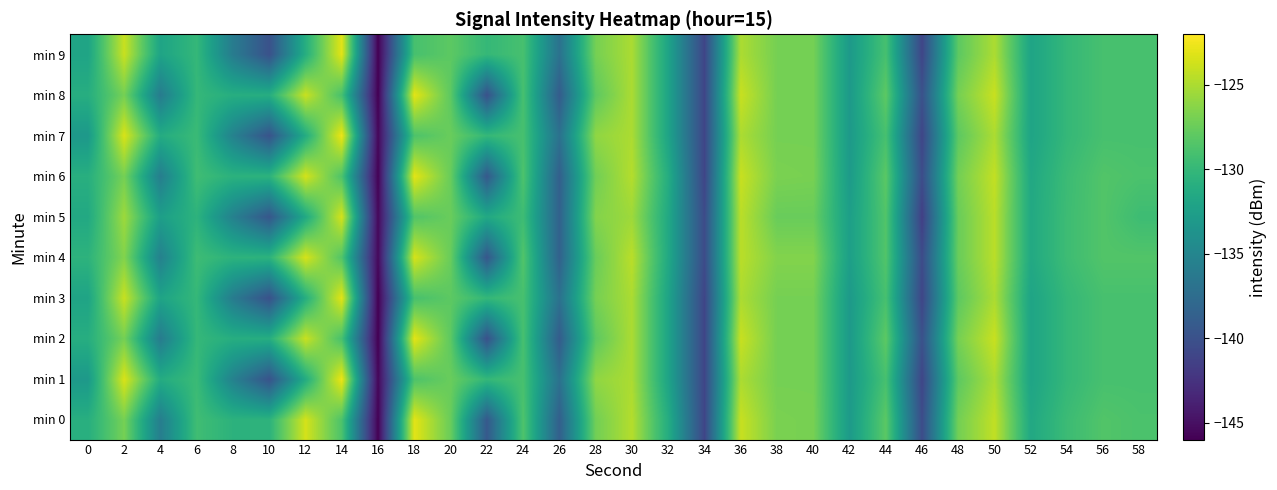

Reading left to right, list all the values displayed in this chart.

min 0: 0=-130.9	2=-127.0	4=-135.8	6=-129.4	8=-130.6	10=-130.5	12=-123.6	14=-128.7	16=-145.9	18=-123.0	20=-127.5	22=-139.3	24=-128.7	26=-138.7	28=-127.2	30=-124.7	32=-131.1	34=-141.0	36=-124.0	38=-126.8	40=-126.9	42=-132.9	44=-128.1	46=-140.4	48=-127.1	50=-124.2	52=-131.6	54=-129.6	56=-128.5	58=-128.8
min 1: 0=-133.1	2=-123.4	4=-131.2	6=-129.7	8=-135.4	10=-139.8	12=-131.2	14=-122.6	16=-145.6	18=-128.7	20=-127.5	22=-130.0	24=-129.0	26=-137.0	28=-126.0	30=-125.0	32=-132.0	34=-141.0	36=-125.0	38=-127.0	40=-127.0	42=-133.0	44=-129.0	46=-141.0	48=-128.0	50=-125.0	52=-132.0	54=-130.0	56=-129.0	58=-129.0
min 2: 0=-131.0	2=-127.0	4=-136.0	6=-130.0	8=-131.0	10=-131.0	12=-124.0	14=-129.0	16=-146.0	18=-123.0	20=-128.0	22=-140.0	24=-129.0	26=-139.0	28=-128.0	30=-125.0	32=-132.0	34=-141.0	36=-124.0	38=-127.0	40=-127.0	42=-133.0	44=-128.0	46=-140.0	48=-127.0	50=-124.0	52=-132.0	54=-130.0	56=-129.0	58=-129.0
min 3: 0=-132.0	2=-124.0	4=-132.0	6=-130.0	8=-136.0	10=-140.0	12=-131.0	14=-123.0	16=-146.0	18=-129.0	20=-128.0	22=-130.0	24=-129.0	26=-137.0	28=-127.0	30=-125.0	32=-132.0	34=-141.0	36=-125.0	38=-127.0	40=-127.0	42=-133.0	44=-129.0	46=-141.0	48=-128.0	50=-125.0	52=-132.0	54=-130.0	56=-129.0	58=-129.0
min 4: 0=-130.5	2=-126.5	4=-135.5	6=-129.5	8=-130.5	10=-130.5	12=-123.5	14=-128.5	16=-145.5	18=-123.5	20=-127.5	22=-139.5	24=-128.5	26=-138.5	28=-127.5	30=-124.5	32=-131.5	34=-140.5	36=-124.5	38=-126.5	40=-126.5	42=-132.5	44=-128.5	46=-140.5	48=-127.5	50=-124.5	52=-131.5	54=-129.5	56=-128.5	58=-128.5
min 5: 0=-131.5	2=-125.5	4=-132.5	6=-130.5	8=-135.5	10=-139.5	12=-131.5	14=-123.5	16=-145.5	18=-128.5	20=-127.5	22=-131.5	24=-129.5	26=-138.5	28=-126.5	30=-125.5	32=-131.5	34=-140.5	36=-124.5	38=-127.5	40=-127.5	42=-132.5	44=-128.5	46=-141.5	48=-127.5	50=-124.5	52=-131.5	54=-129.5	56=-128.5	58=-129.5
min 6: 0=-130.9	2=-127.0	4=-135.8	6=-129.4	8=-130.6	10=-130.5	12=-123.6	14=-128.7	16=-145.9	18=-123.0	20=-127.5	22=-139.3	24=-128.7	26=-138.7	28=-127.2	30=-124.7	32=-131.1	34=-141.0	36=-124.0	38=-126.8	40=-126.9	42=-132.9	44=-128.1	46=-140.4	48=-127.1	50=-124.2	52=-131.6	54=-129.6	56=-128.5	58=-128.8
min 7: 0=-133.1	2=-123.4	4=-131.2	6=-129.7	8=-135.4	10=-139.8	12=-131.2	14=-122.6	16=-145.6	18=-128.7	20=-127.5	22=-130.0	24=-129.0	26=-137.0	28=-126.0	30=-125.0	32=-132.0	34=-141.0	36=-125.0	38=-127.0	40=-127.0	42=-133.0	44=-129.0	46=-141.0	48=-128.0	50=-125.0	52=-132.0	54=-130.0	56=-129.0	58=-129.0
min 8: 0=-131.0	2=-127.0	4=-136.0	6=-130.0	8=-131.0	10=-131.0	12=-124.0	14=-129.0	16=-146.0	18=-123.0	20=-128.0	22=-140.0	24=-129.0	26=-139.0	28=-128.0	30=-125.0	32=-132.0	34=-141.0	36=-124.0	38=-127.0	40=-127.0	42=-133.0	44=-128.0	46=-140.0	48=-127.0	50=-124.0	52=-132.0	54=-130.0	56=-129.0	58=-129.0
min 9: 0=-132.0	2=-124.0	4=-132.0	6=-130.0	8=-136.0	10=-140.0	12=-131.0	14=-123.0	16=-146.0	18=-129.0	20=-128.0	22=-130.0	24=-129.0	26=-137.0	28=-127.0	30=-125.0	32=-132.0	34=-141.0	36=-125.0	38=-127.0	40=-127.0	42=-133.0	44=-129.0	46=-141.0	48=-128.0	50=-125.0	52=-132.0	54=-130.0	56=-129.0	58=-129.0